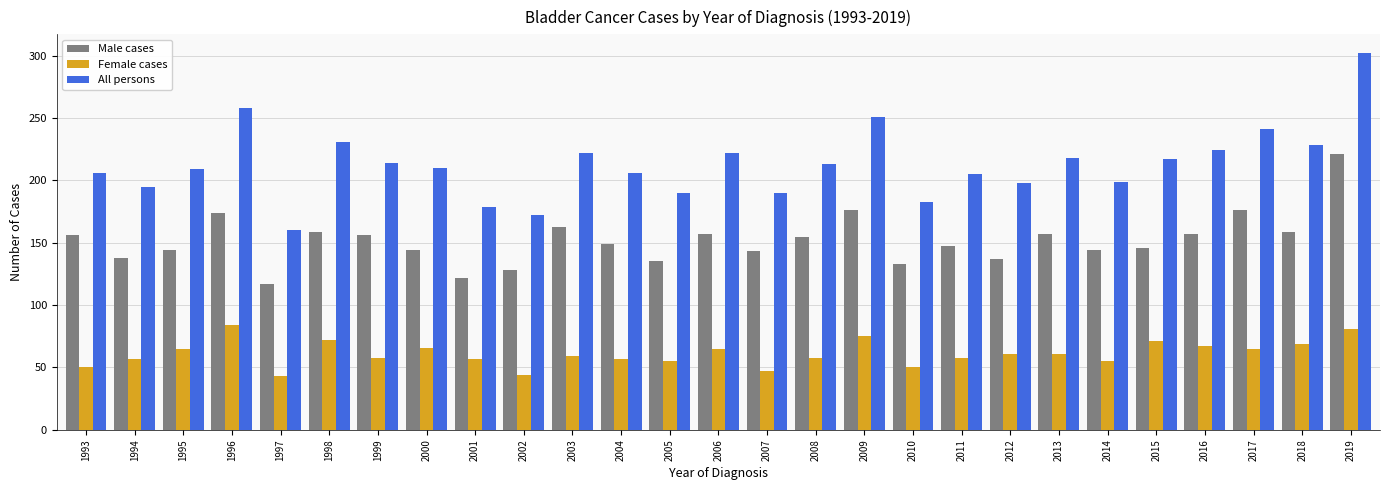

What are all the series names shown in the legend?

Male cases, Female cases, All persons